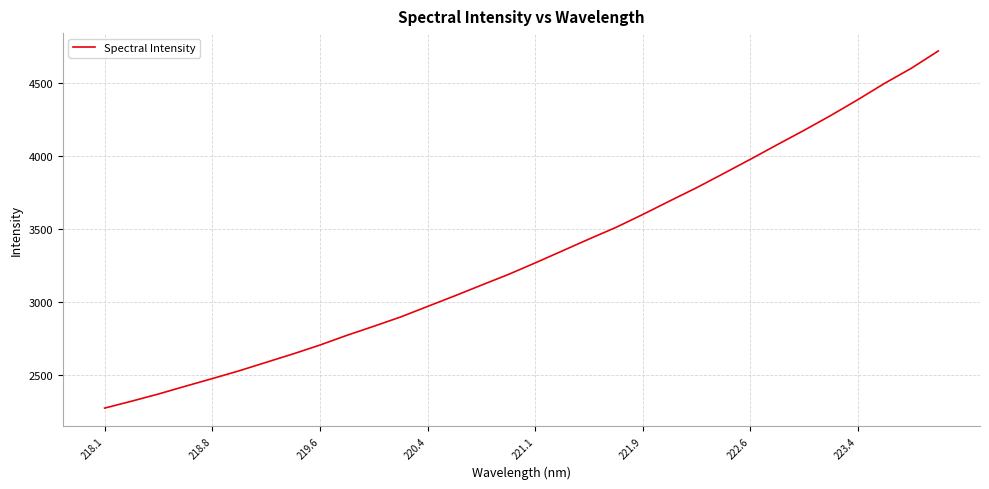

What is the greatest value displayed?

4720.6